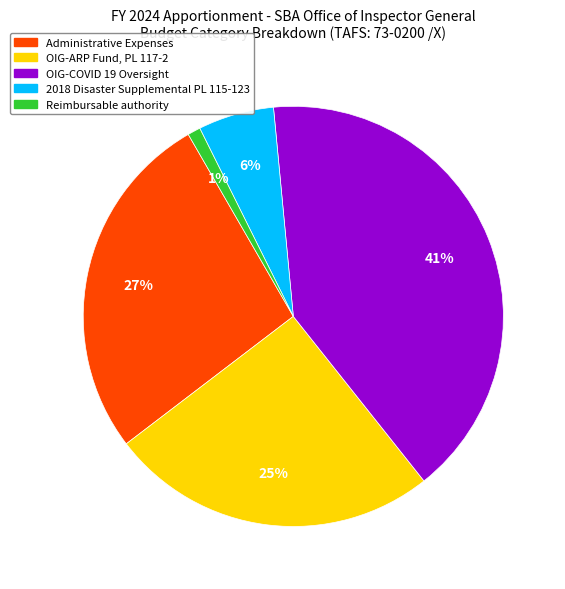

To the nearest percent, what portion does Administrative Expenses represent?

27%